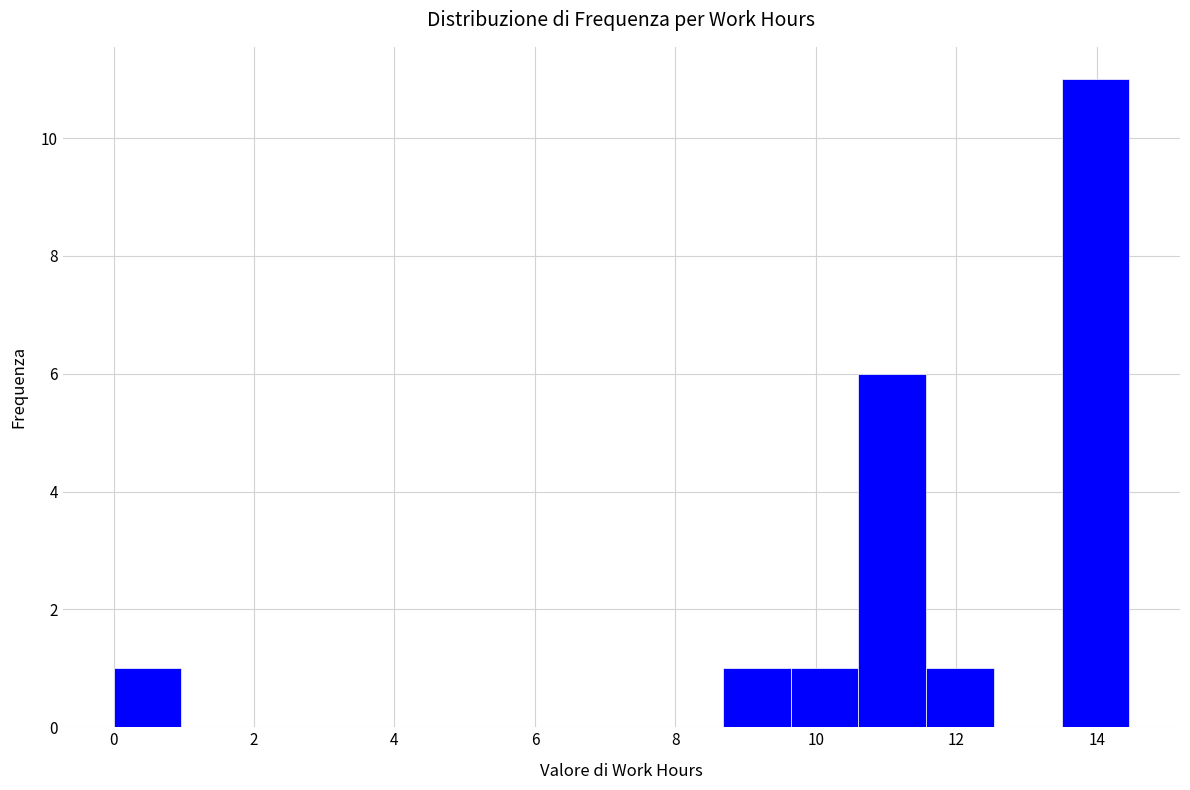

Reading left to right, transcribe this chart: for each bar, give the range it covers on the x-axis and its height. Neither the bar edges nor the heights are printed on the chart, so give them approximately, as read against the axes.

0.0 to 1.0: 1
1.0 to 2.0: 0
2.0 to 2.8: 0
2.8 to 3.8: 0
3.8 to 4.8: 0
4.8 to 5.8: 0
5.8 to 6.8: 0
6.8 to 7.8: 0
7.8 to 8.6: 0
8.6 to 9.6: 1
9.6 to 10.6: 1
10.6 to 11.6: 6
11.6 to 12.6: 1
12.6 to 13.4: 0
13.4 to 14.4: 11